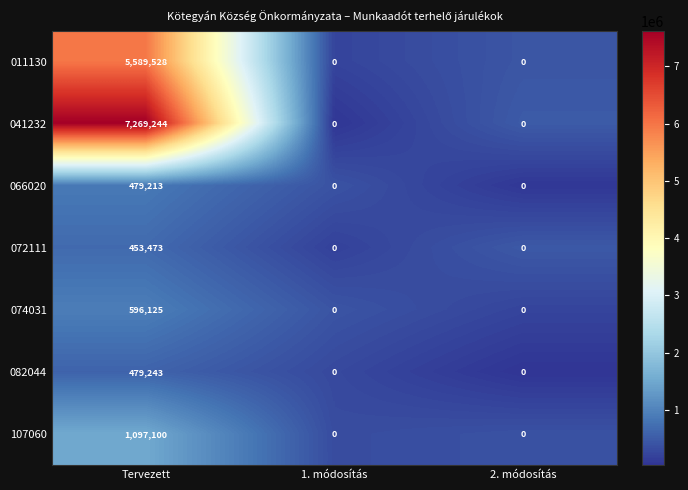

True or false: 082044 has a value of 0 at 2. módosítás.

True